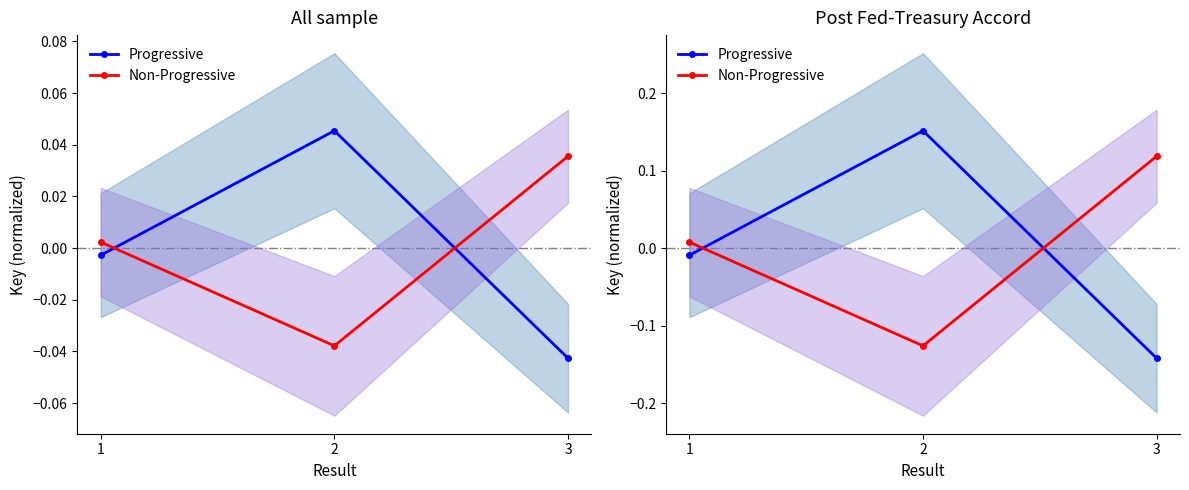

What is the difference between the maximum and minimum values in the Non-Progressive series?

0.2